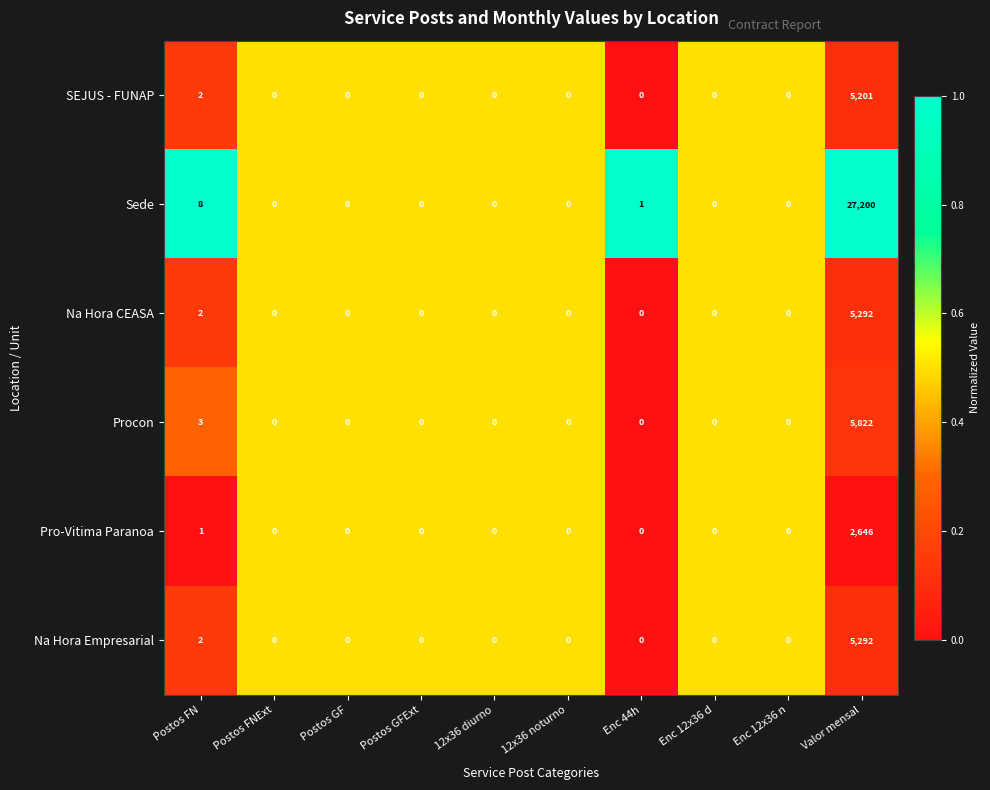

Which series has the largest total across all categories?

Sede